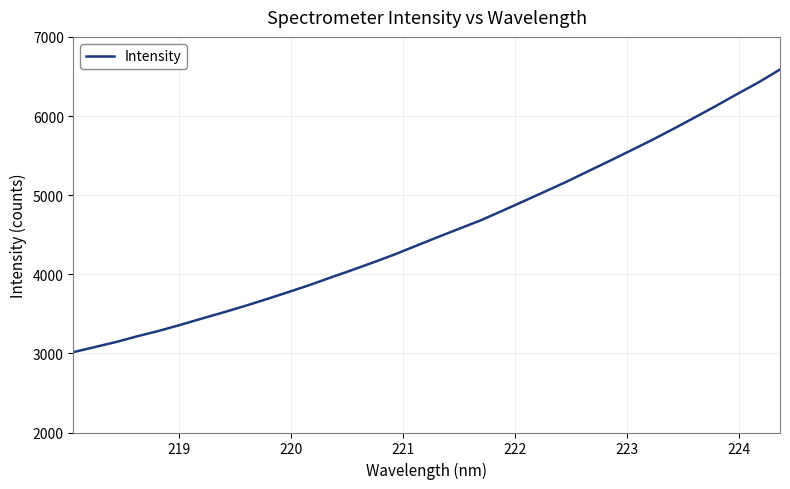

What is the minimum value shown in the chart?

3016.1